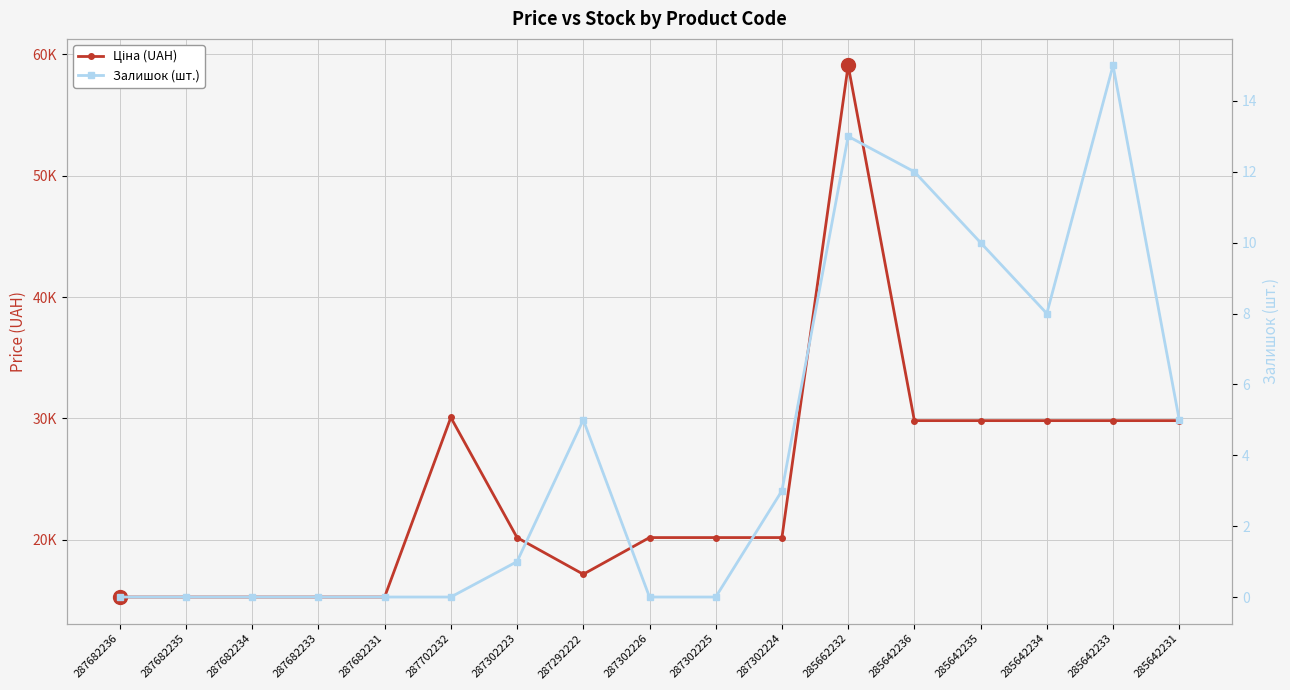

At 287682231, list the series in order from smallest to largest.

Залишок (шт.), Ціна (UAH)